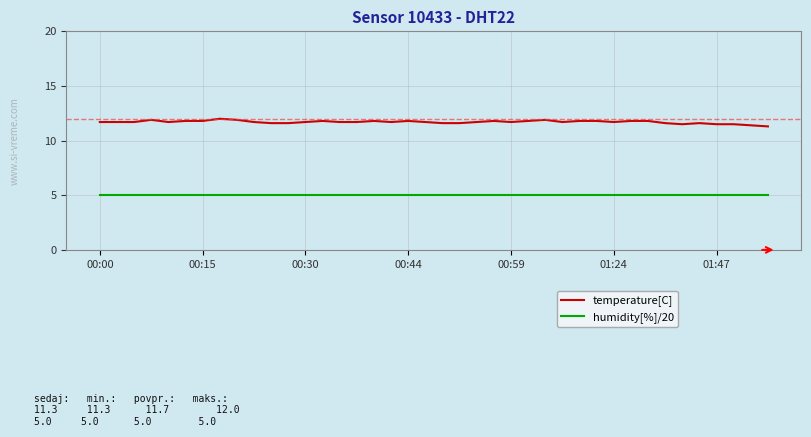

How many lines are shown in the chart?

2